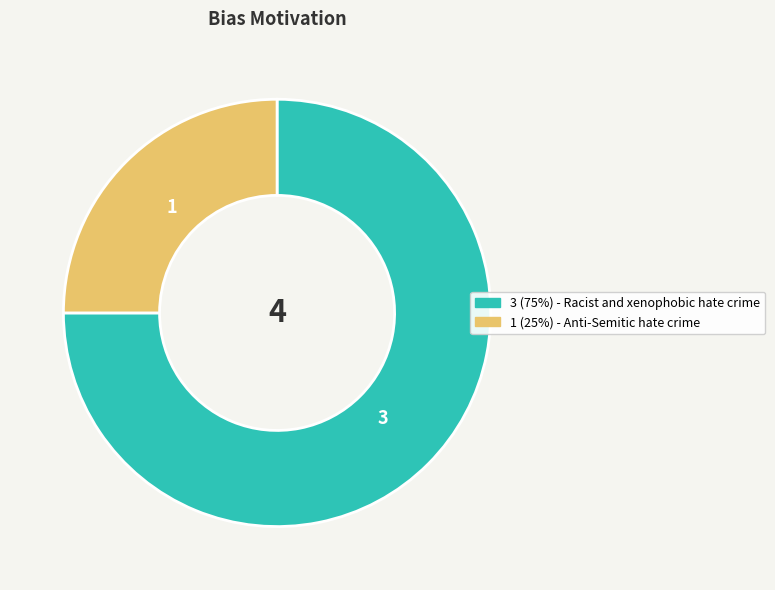

Is there a majority slice in this chart?

Yes